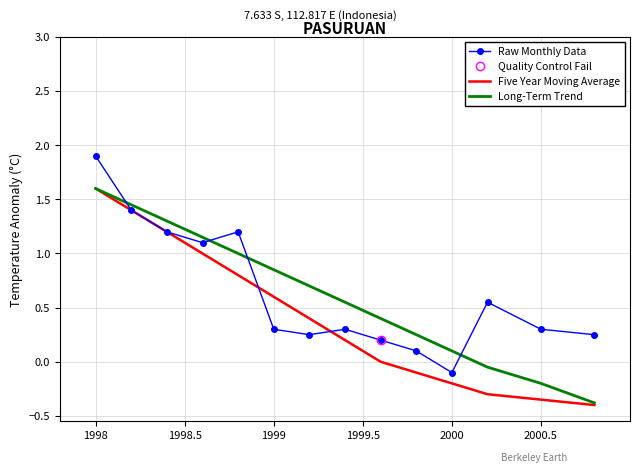

Reading left to right, what are all the values shown in this chart?

Raw Monthly Data: 1.9	1.4	1.2	1.1	1.2	0.3	0.2	0.3	0.2	0.1	-0.1	0.6	0.3	0.2
Five Year Moving Average: 1.6	1.4	1.2	1.0	0.8	0.6	0.4	0.2	0.0	-0.1	-0.2	-0.3	-0.3	-0.4
Long-Term Trend: 1.6	1.4	1.3	1.1	1.0	0.8	0.7	0.6	0.4	0.2	0.1	-0.1	-0.2	-0.4